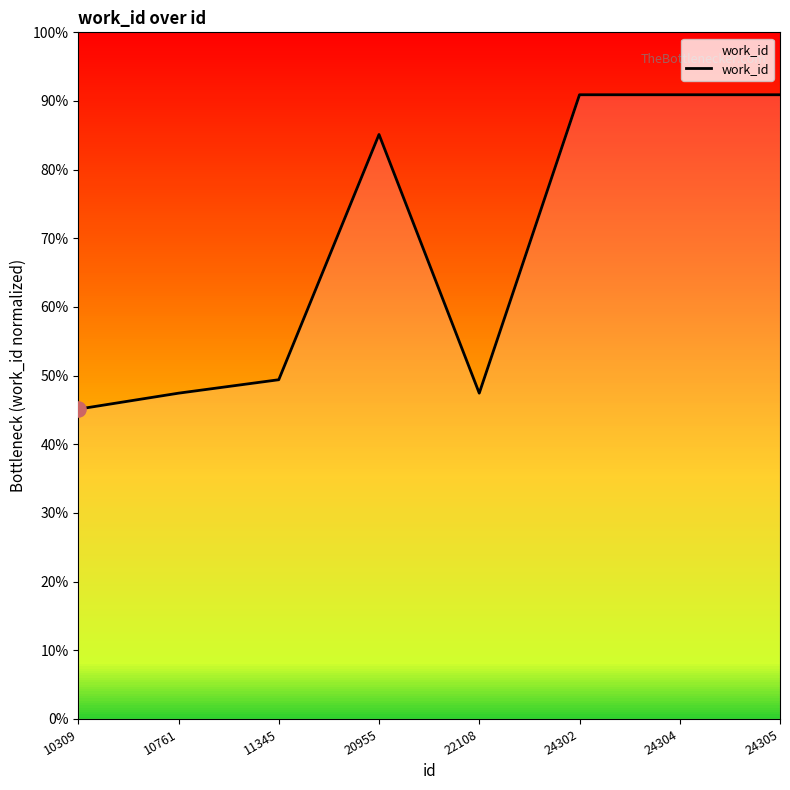

Approximately how many times larger is the value at 10761 compared to 10309?

1.1